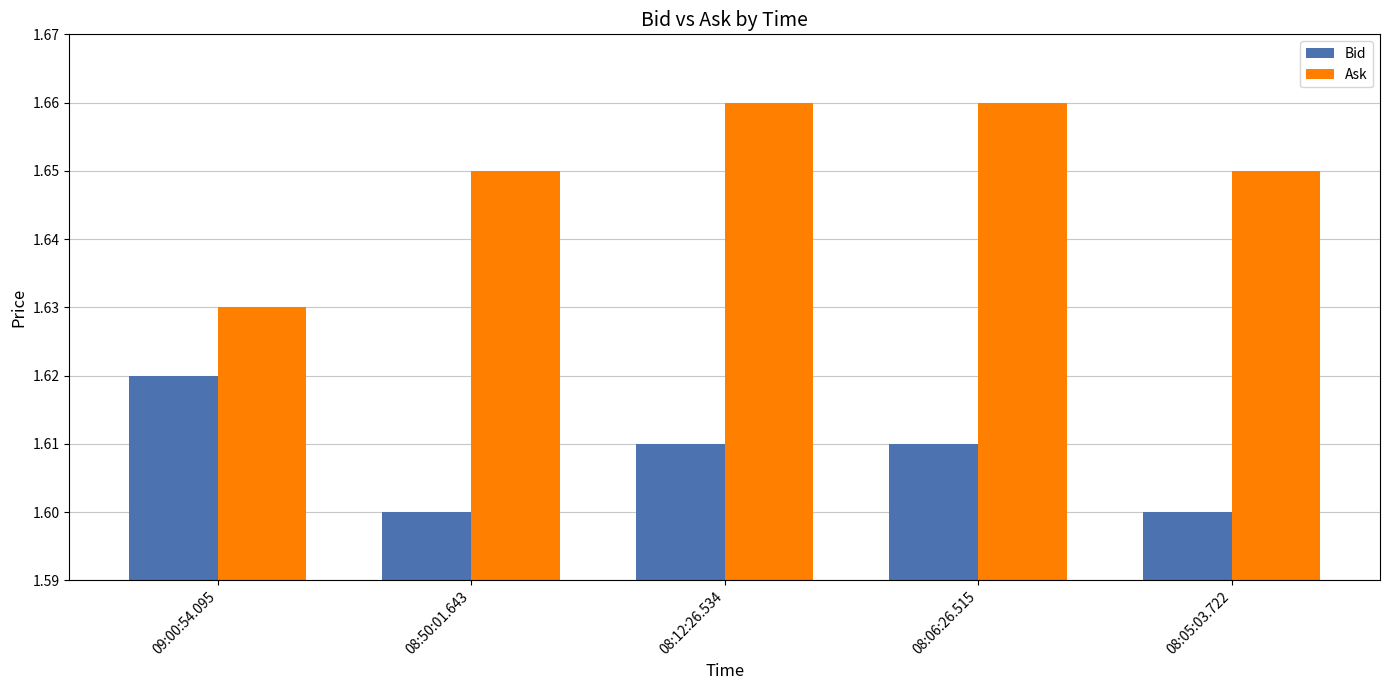

How many Bid values are between 1 and 2?

5